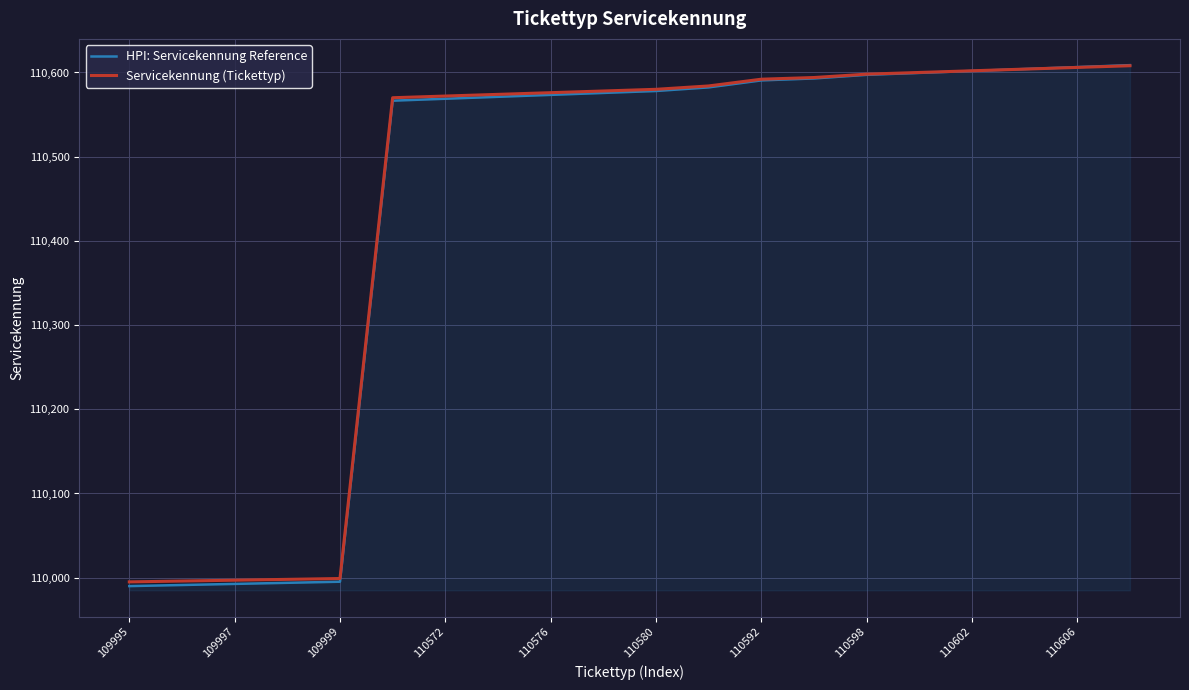

How many lines are shown in the chart?

2